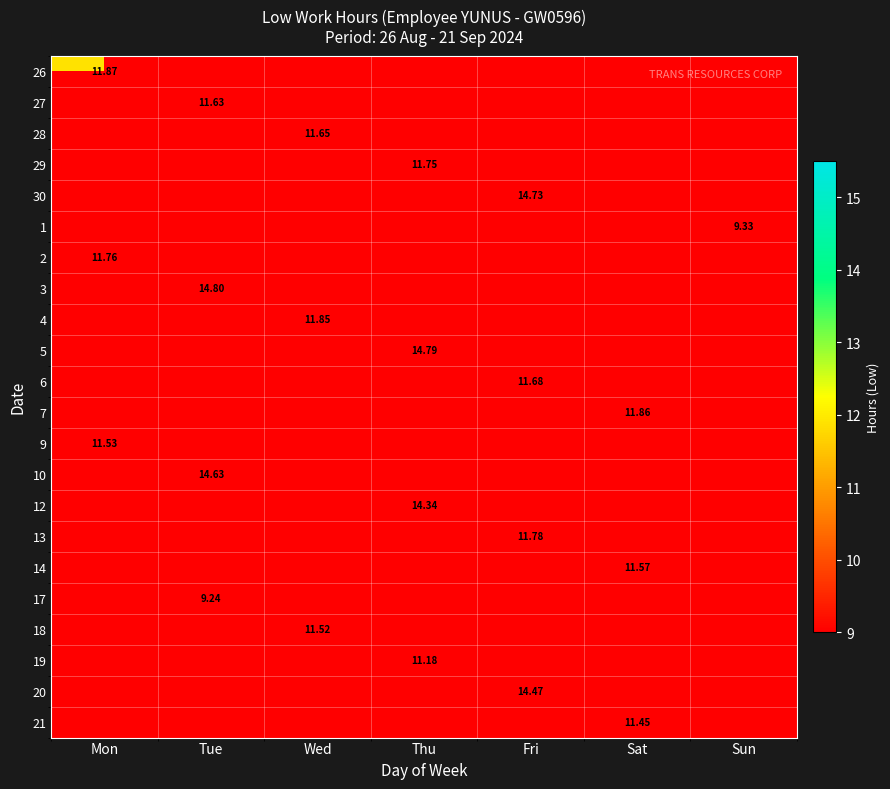

True or false: 17 has a value of 13.3 at Tue.

False